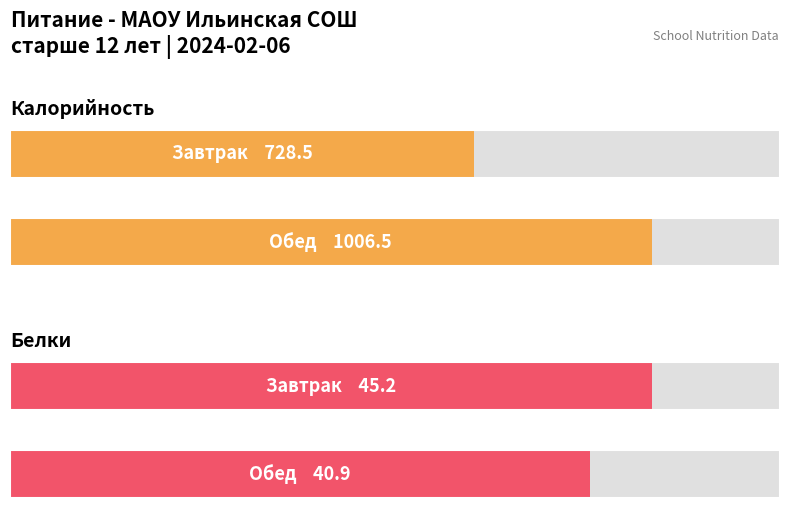

What is the value of the Белки bar at the 1st from the left?

45.2